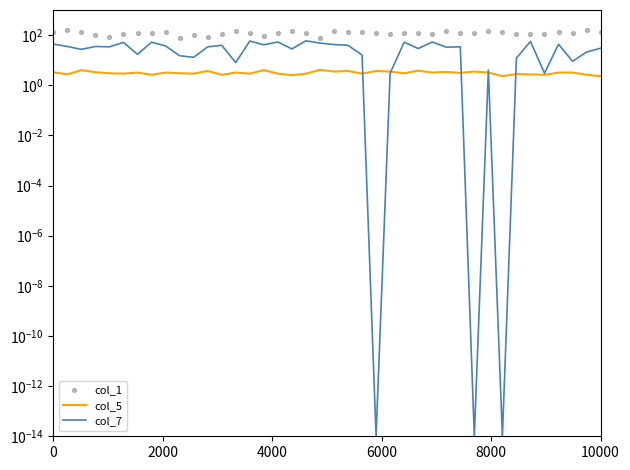

What are all the series names shown in the legend?

col_5, col_7, col_1